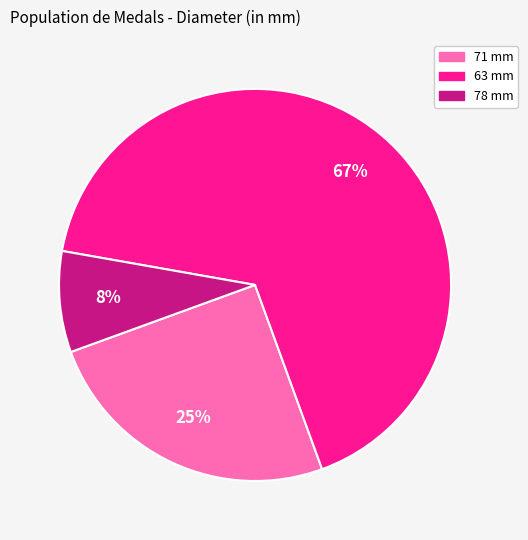

Approximately how many times larger is the value at 71 mm compared to 63 mm?

0.4